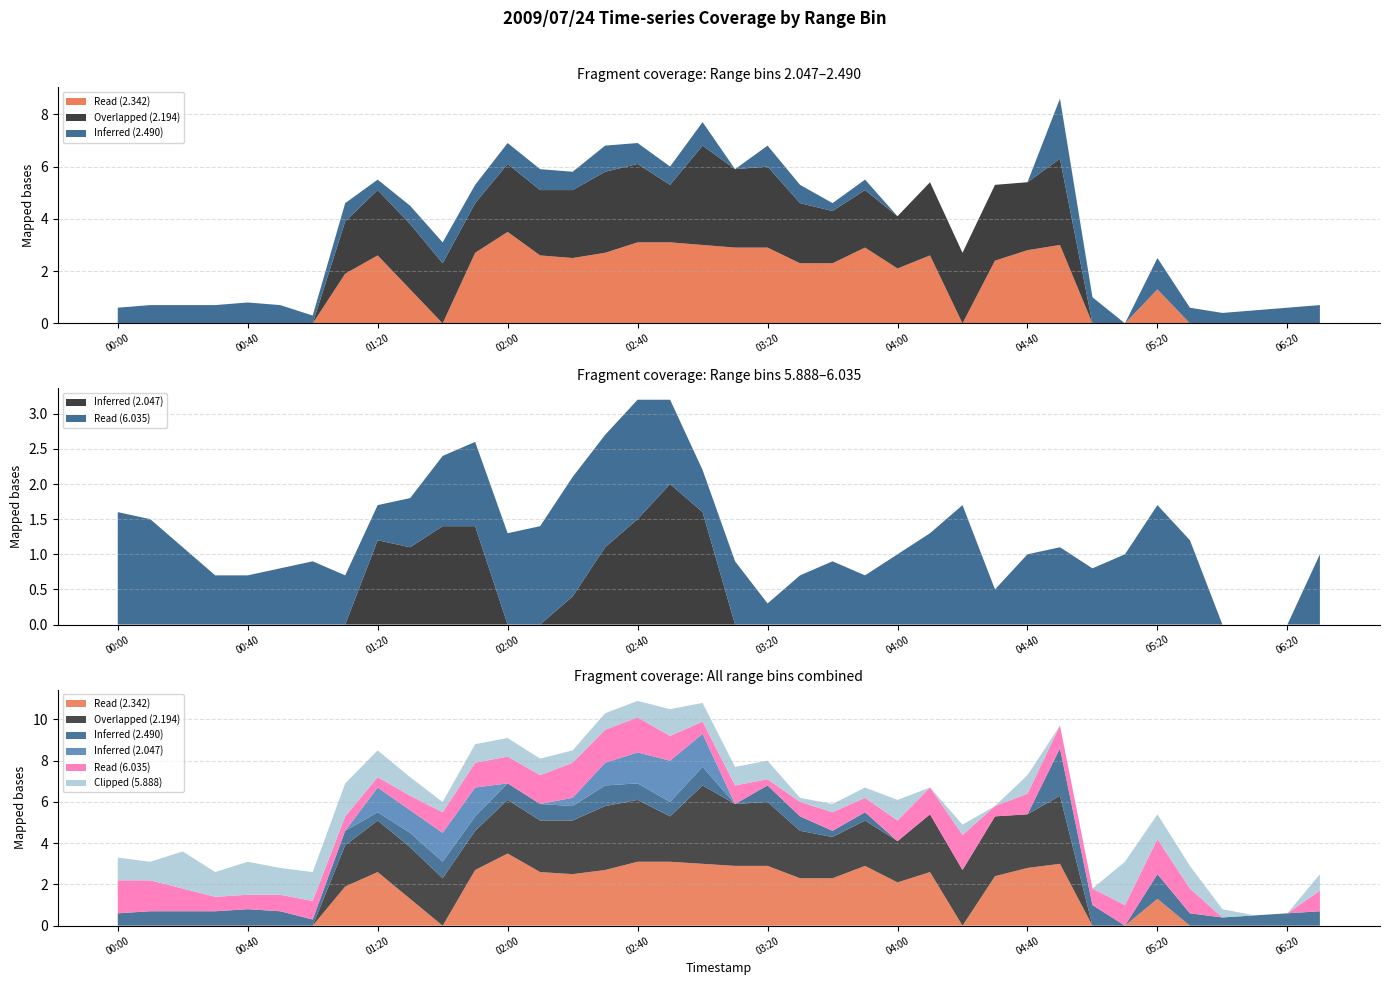

Reading left to right, transcribe all the data shown in this chart.

2.342: 0.0	0.0	0.0	0.0	0.0	0.0	0.0	1.9	2.6	1.3	0.0	2.7	3.5	2.6	2.5	2.7	3.1	3.1	3.0	2.9	2.9	2.3	2.3	2.9	2.1	2.6	0.0	2.4	2.8	3.0	0.0	0.0	1.3	0.0	0.0	0.0	0.0	0.0
2.194: 0.0	0.0	0.0	0.0	0.0	0.0	0.0	2.0	2.5	2.5	2.3	1.9	2.6	2.5	2.6	3.1	3.0	2.2	3.8	3.0	3.1	2.3	2.0	2.2	2.0	2.8	2.7	2.9	2.6	3.3	0.0	0.0	0.0	0.0	0.0	0.0	0.0	0.0
2.490: 0.6	0.7	0.7	0.7	0.8	0.7	0.3	0.7	0.4	0.7	0.8	0.7	0.8	0.8	0.7	1.0	0.8	0.7	0.9	0.0	0.8	0.7	0.3	0.4	0.0	0.0	0.0	0.0	0.0	2.3	1.0	0.0	1.2	0.6	0.4	0.5	0.6	0.7
2.047: 0.0	0.0	0.0	0.0	0.0	0.0	0.0	0.0	1.2	1.1	1.4	1.4	0.0	0.0	0.4	1.1	1.5	2.0	1.6	0.0	0.0	0.0	0.0	0.0	0.0	0.0	0.0	0.0	0.0	0.0	0.0	0.0	0.0	0.0	0.0	0.0	0.0	0.0
6.035: 1.6	1.5	1.1	0.7	0.7	0.8	0.9	0.7	0.5	0.7	1.0	1.2	1.3	1.4	1.7	1.6	1.7	1.2	0.6	0.9	0.3	0.7	0.9	0.7	1.0	1.3	1.7	0.5	1.0	1.1	0.8	1.0	1.7	1.2	0.0	0.0	0.0	1.0
5.888: 1.1	0.9	1.8	1.2	1.6	1.3	1.4	1.6	1.3	0.9	0.5	0.9	0.9	0.8	0.6	0.8	0.8	1.3	0.9	0.9	0.9	0.2	0.4	0.5	1.0	0.0	0.5	0.0	0.9	0.0	0.0	2.1	1.2	1.1	0.4	0.0	0.0	0.8